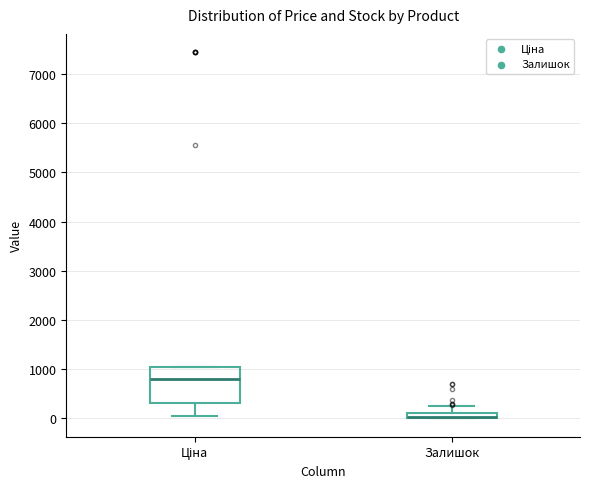

Where does the lower whisker of the box for Ціна end on the y-axis? The values are not printed on the chart, so give them approximately, as read against the axis.

100